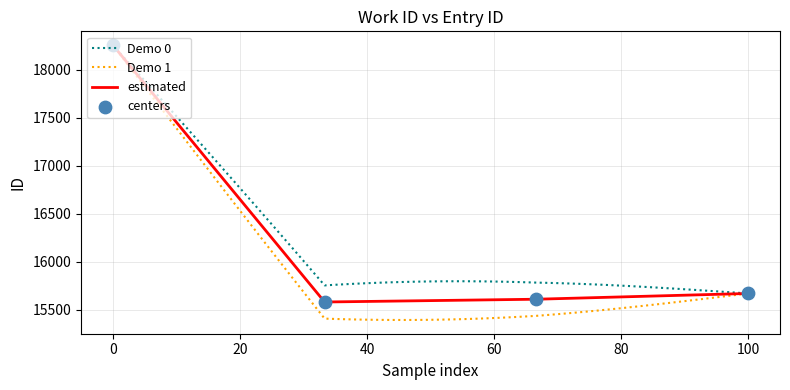

What is the lowest value of the Demo 0 series?

15668.0